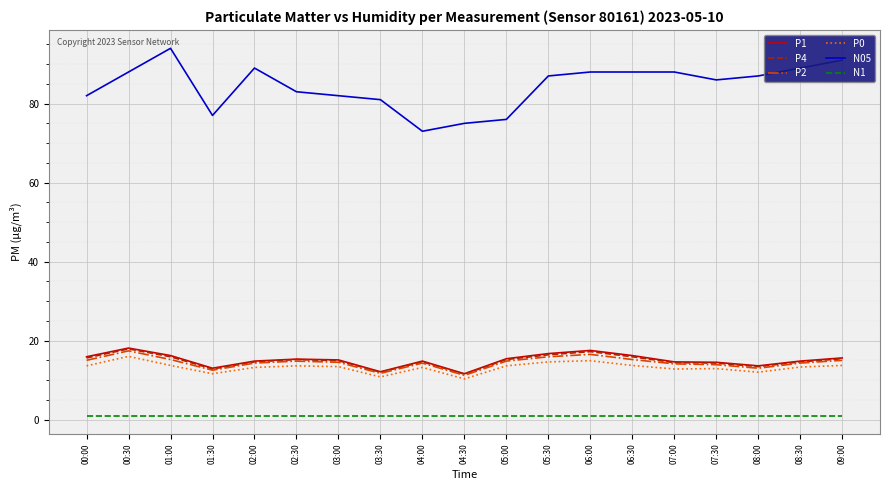

What is the difference between the maximum and second lowest values in the P4 series?

5.9